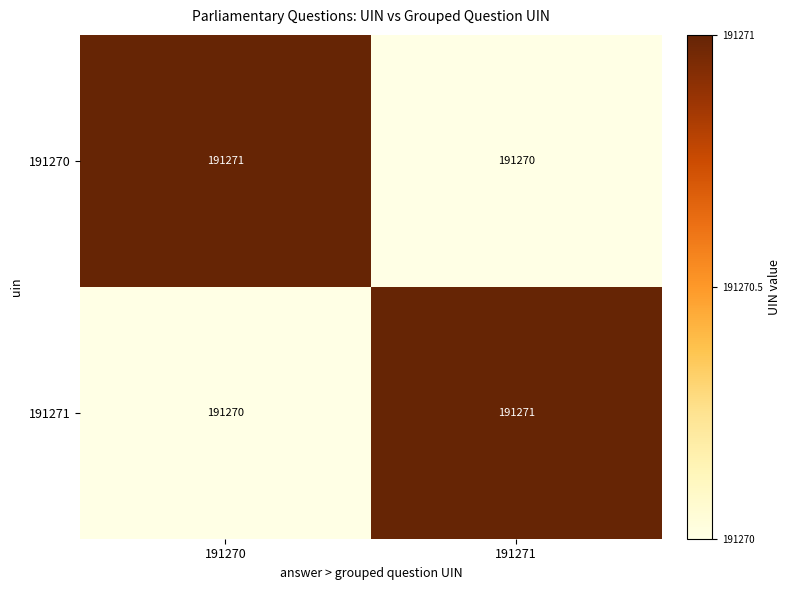

Is the value of 191270 at 191270 greater than the value of 191271 at 191270?

Yes